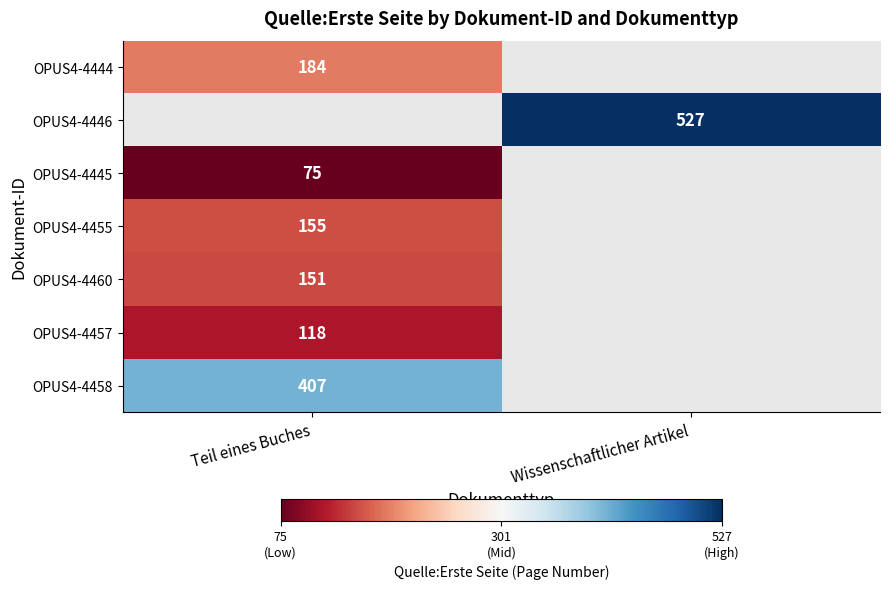

Is the value of OPUS4-4445 at Teil eines Buches greater than the value of OPUS4-4444 at Teil eines Buches?

No